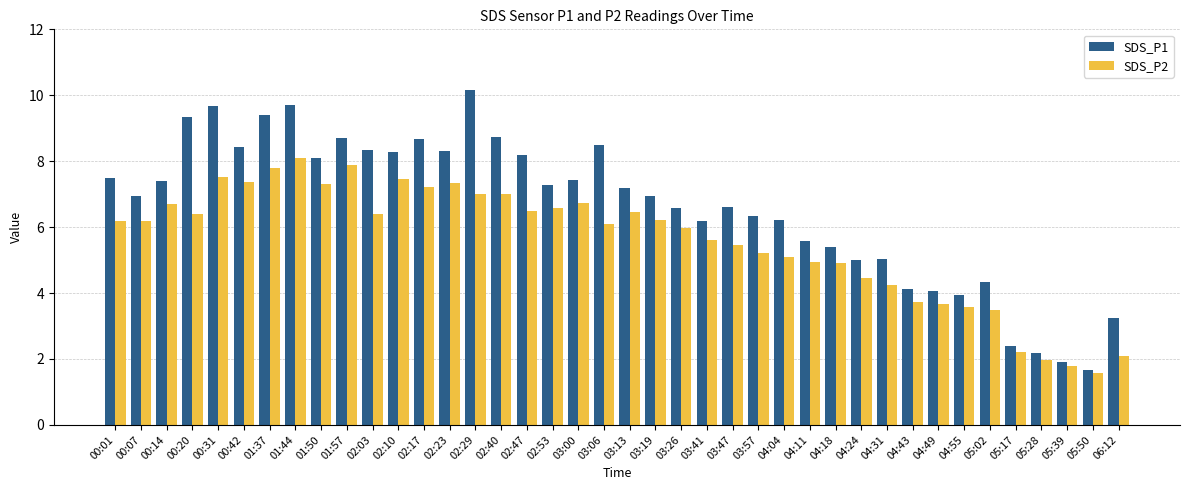

What is the sum of all SDS_P1 values?

263.9